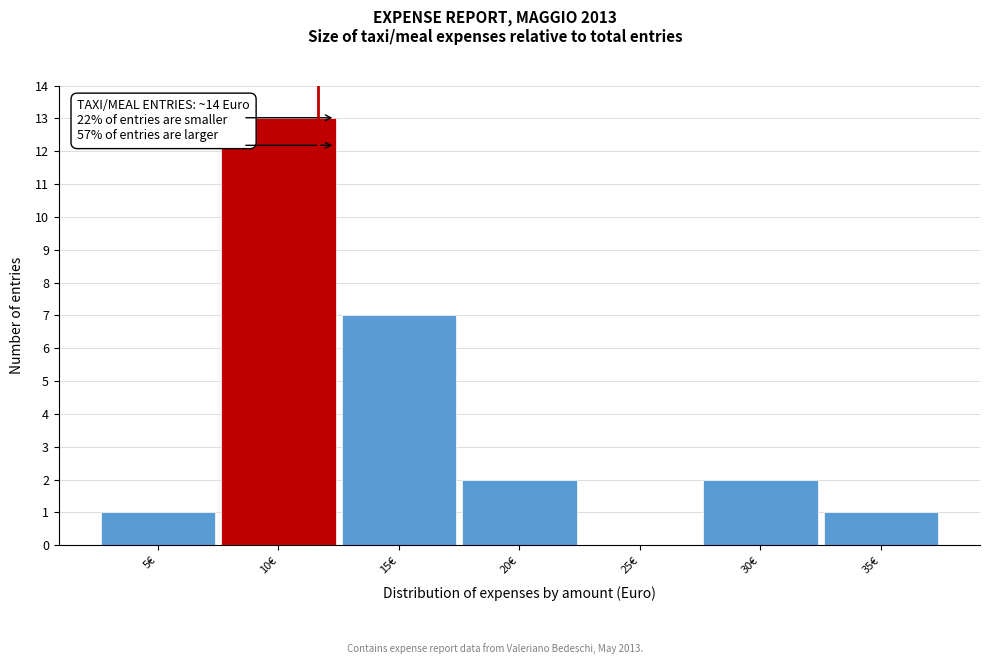

Reading left to right, transcribe all the data shown in this chart.

5€=1	10€=13	15€=7	20€=2	25€=0	30€=2	35€=1